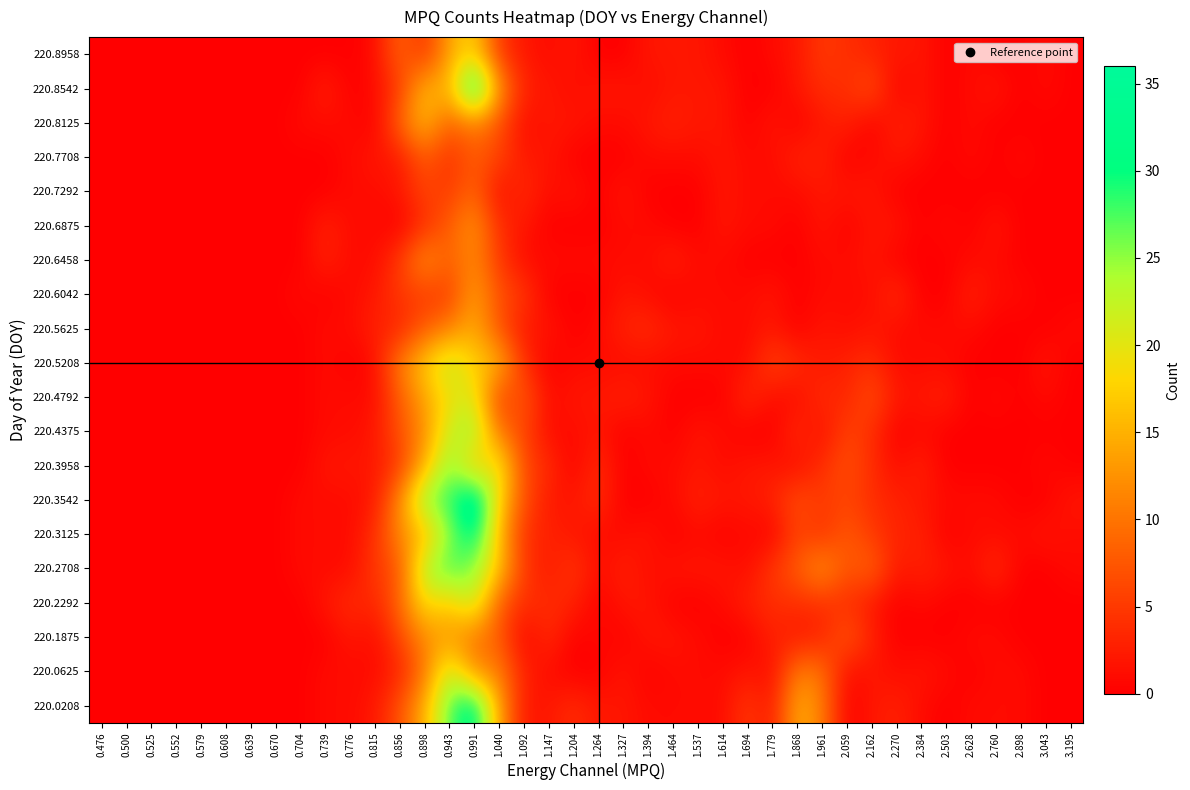

List the series in order of their peak value, highest first.

220.3542, 220.8542, 220.0208, 220.3125, 220.2708, 220.3958, 220.4375, 220.0625, 220.2292, 220.5208, 220.4792, 220.8958, 220.8125, 220.5625, 220.6042, 220.1875, 220.6458, 220.6875, 220.7292, 220.7708